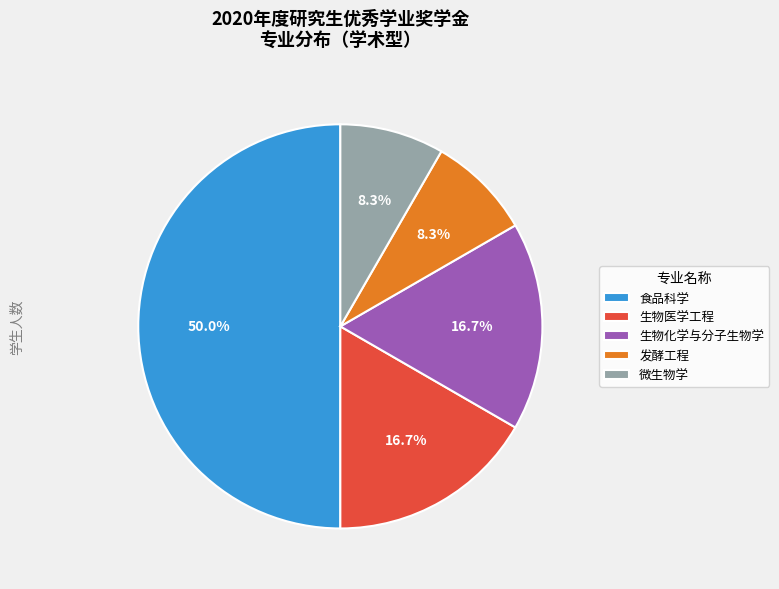

Is 发酵工程 the majority of the pie?

No